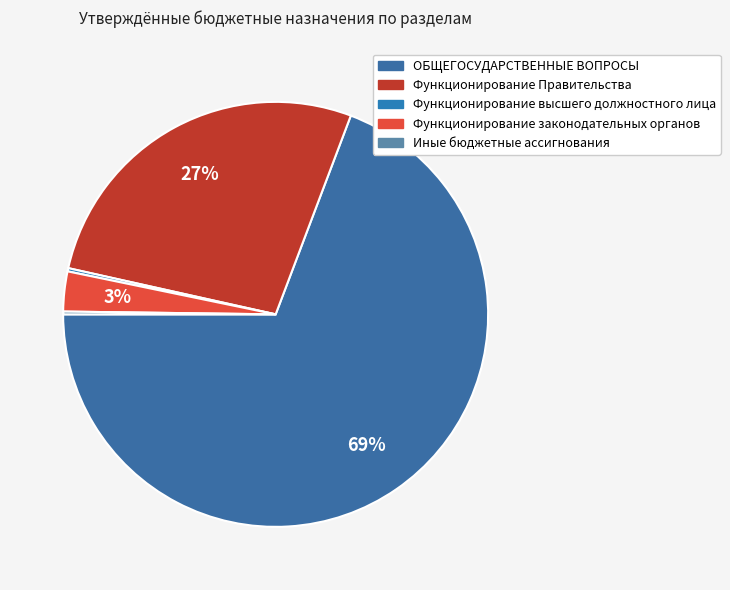

What percentage do Функционирование Правительства and Функционирование законодательных органов together represent?

30.3%